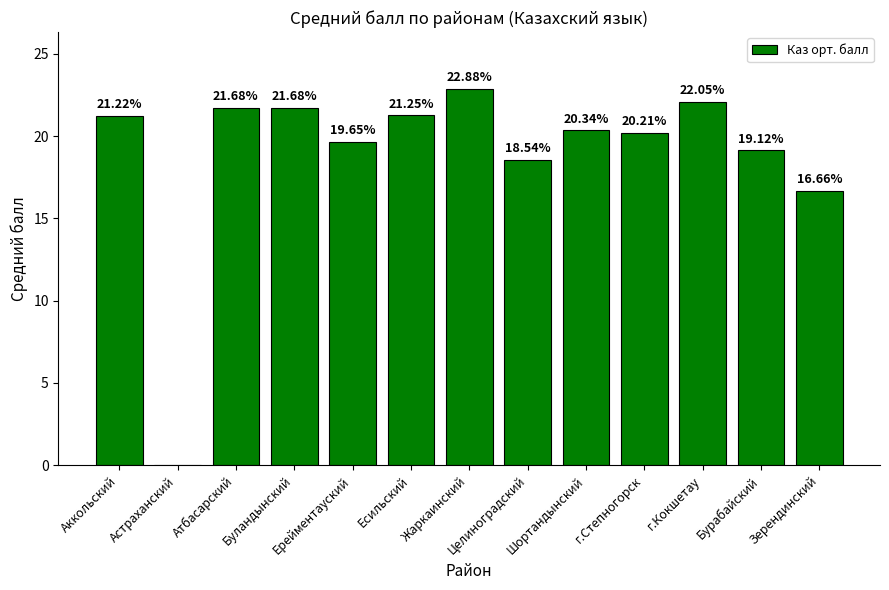

At which category does the chart reach its peak across all series?

Жаркаинский